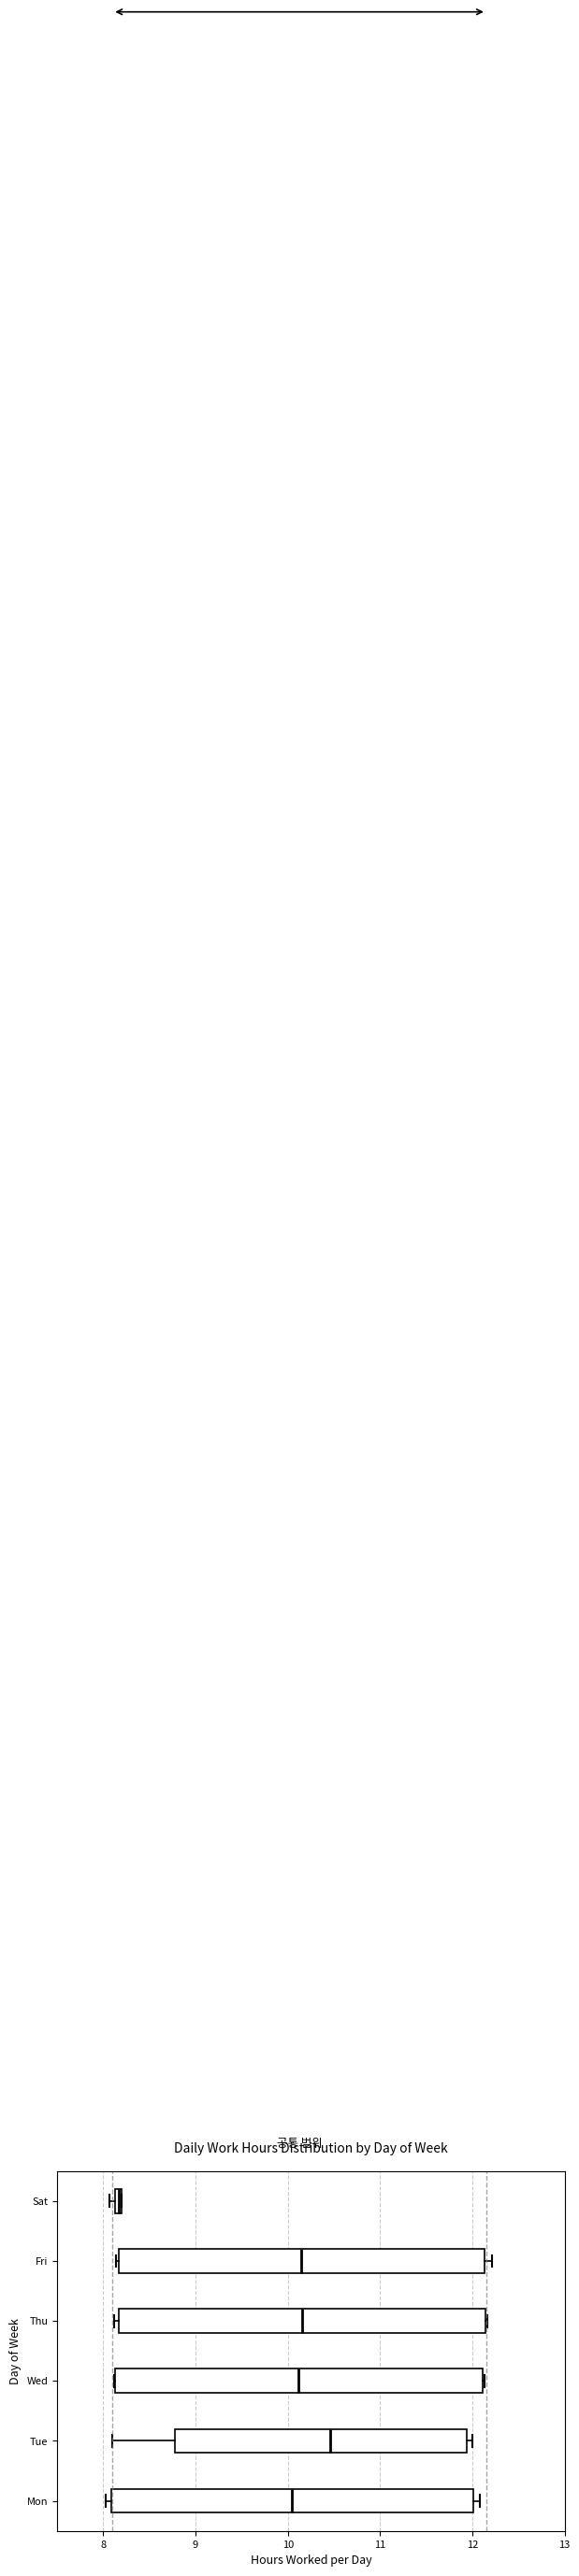

Which box has the furthest to the left median line?

Sat